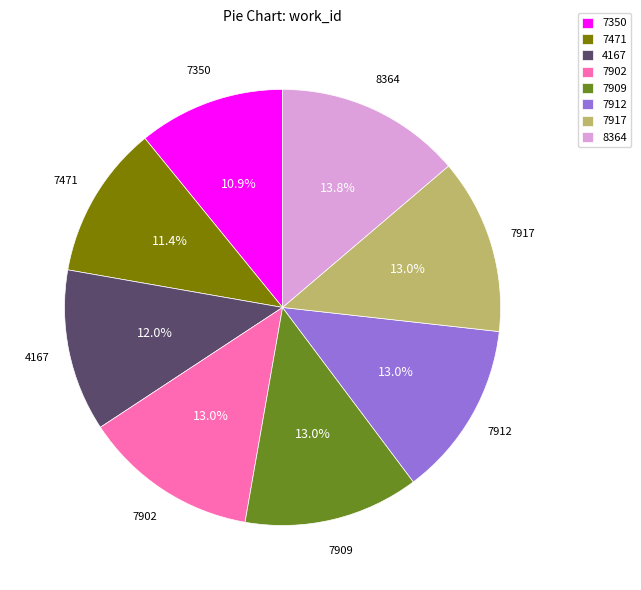

Is it true that 7471 is 25% of the pie?

False